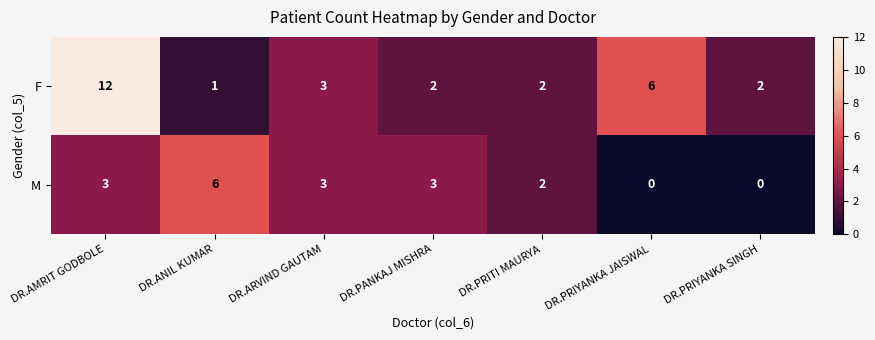

At DR.ANIL KUMAR, list the series in order from smallest to largest.

F, M